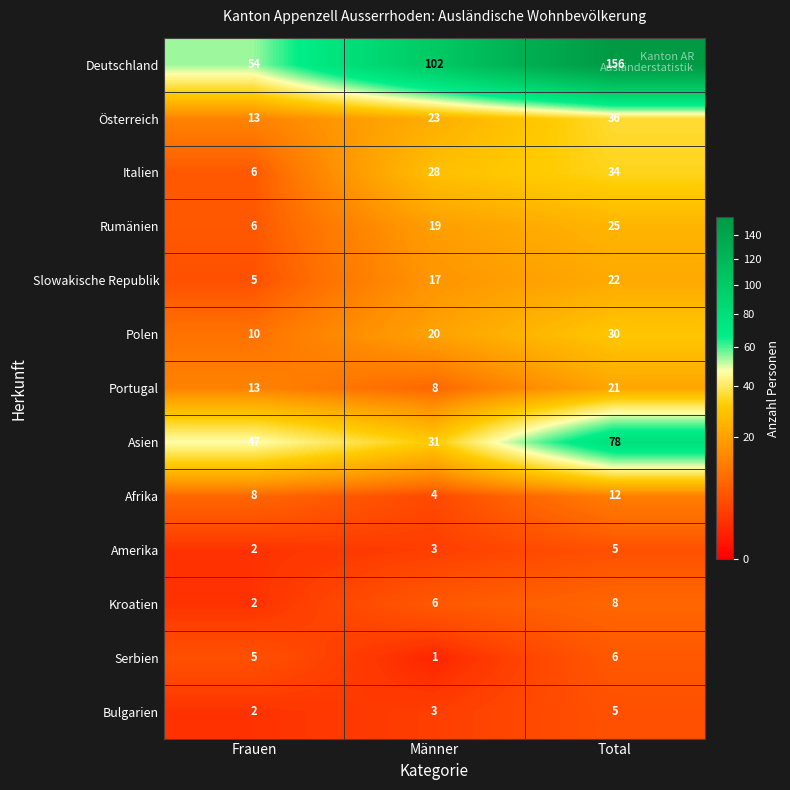

Where is Portugal nearest to the value 14?

Frauen